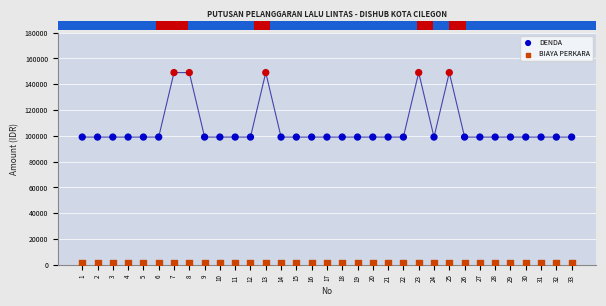

Which series contains the lowest Y value?

BIAYA PERKARA